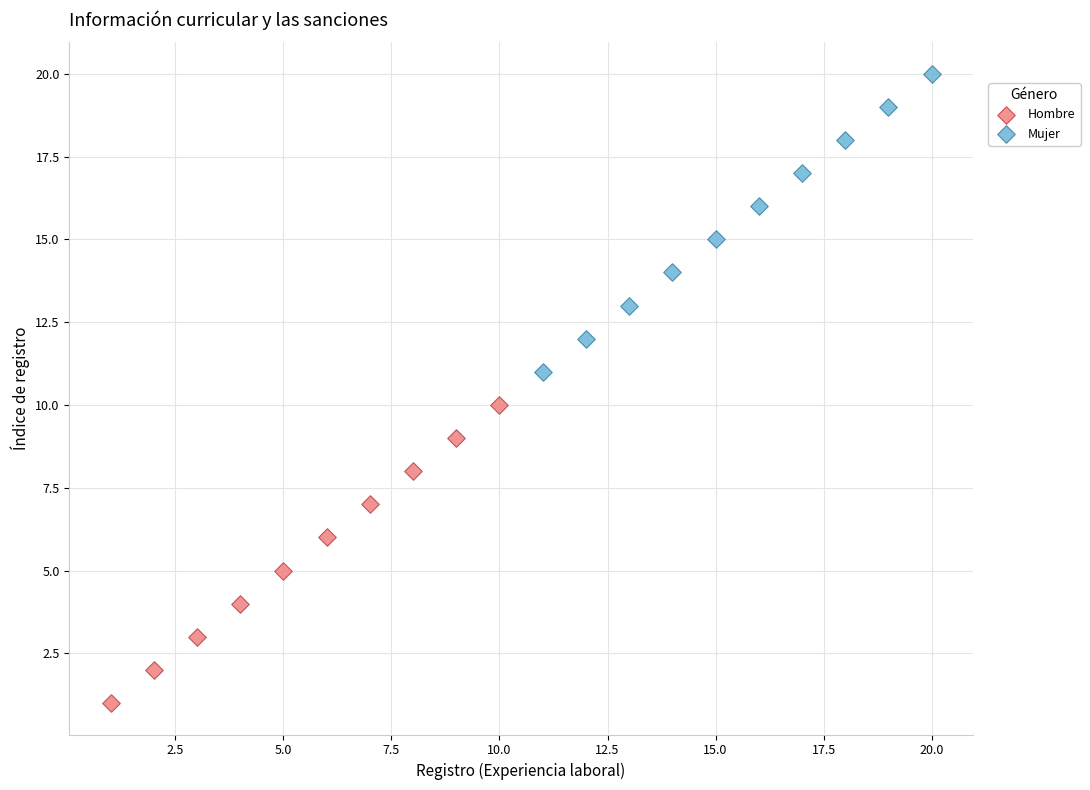

Which series reaches the maximum Y coordinate?

Mujer